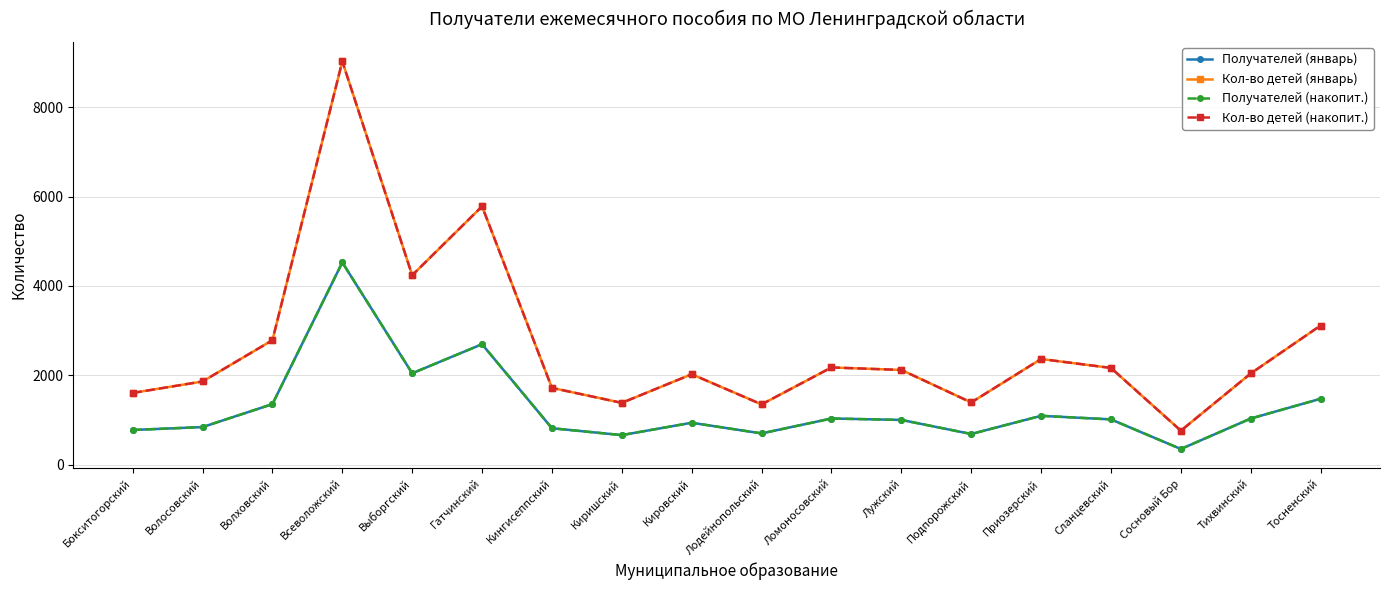

True or false: Кол-во детей (накопит.) has a value of 2021 at Кировский.

True